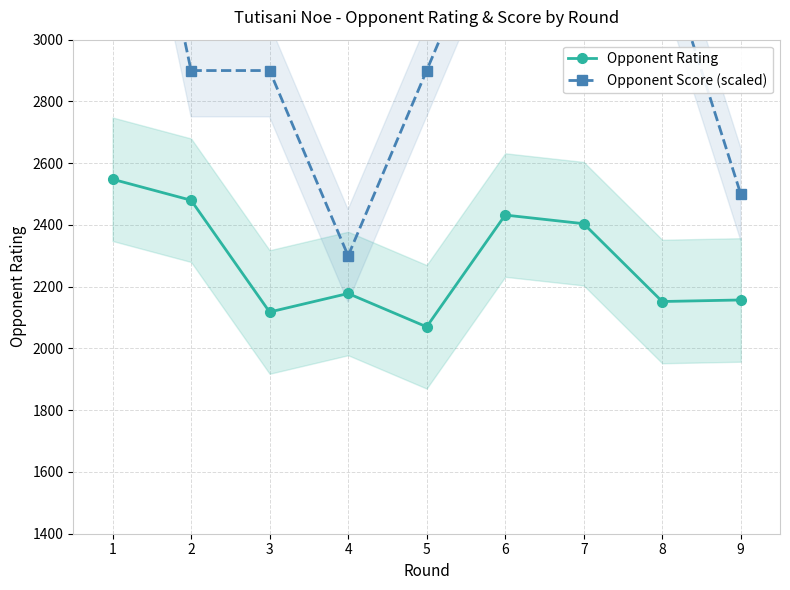

Is this an area chart (filled region under the line)?

No